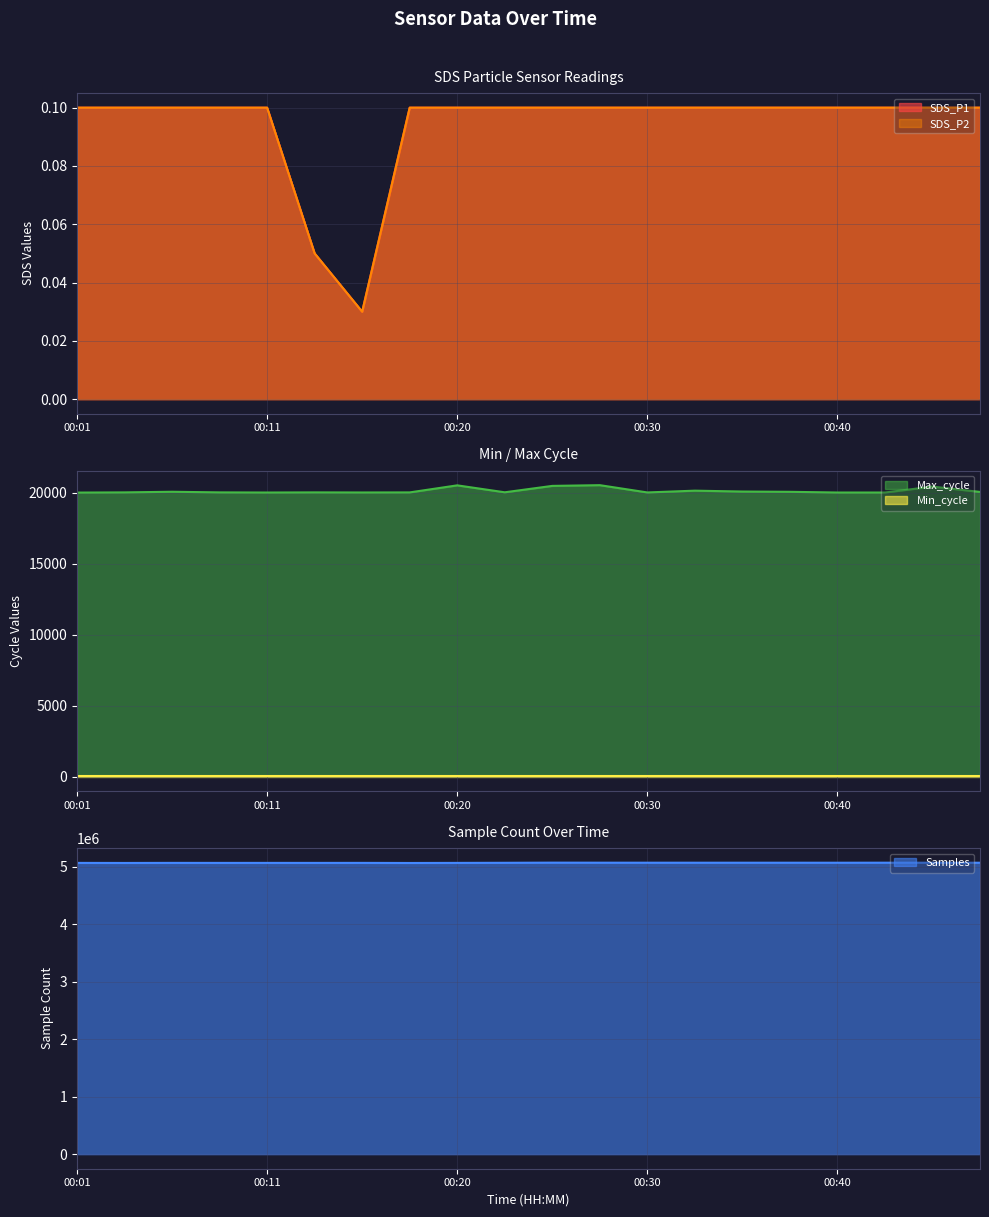

What is the difference between the maximum and second lowest values in the Max_cycle series?

518